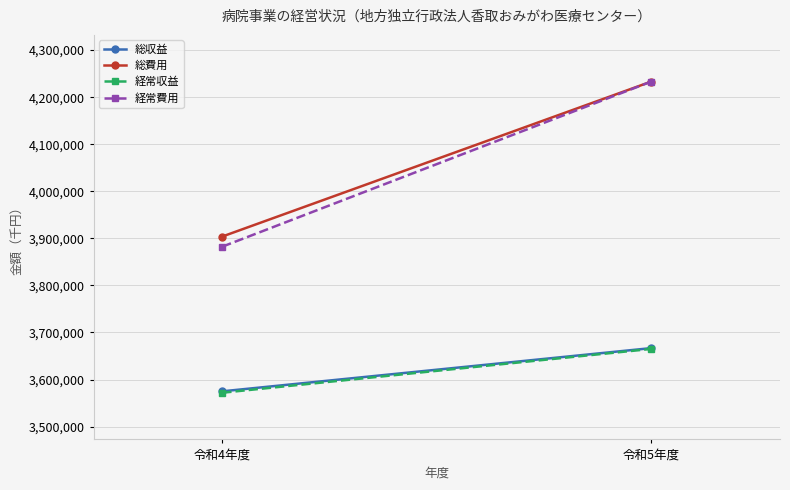

The 経常収益 series shows 3571918 at 令和4年度. True or false?

True